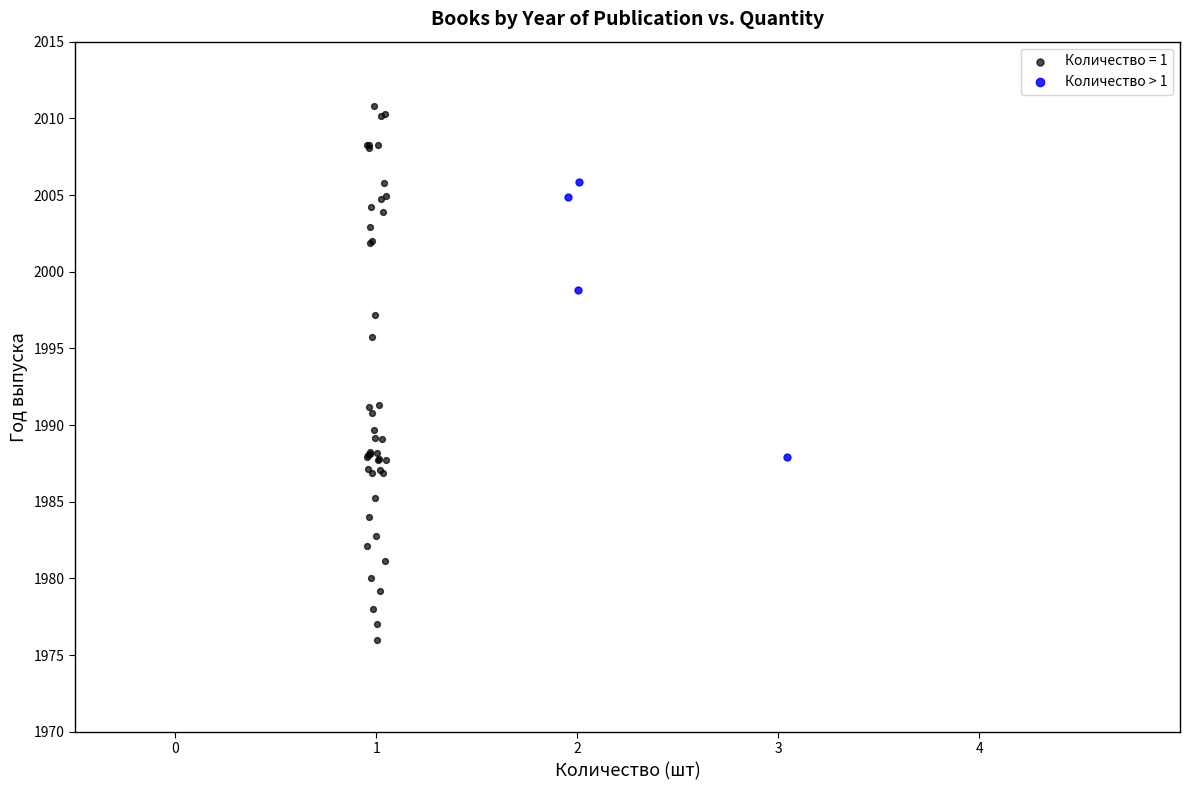

Which series contains the highest Y value?

Количество = 1